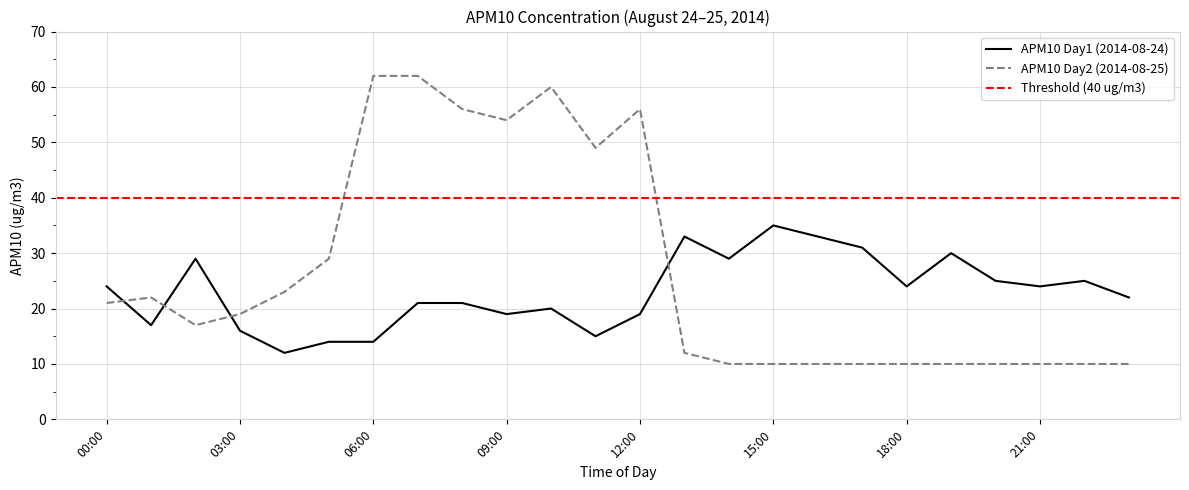

List the series in order of their peak value, lowest first.

APM10 Day1 (2014-08-24), APM10 Day2 (2014-08-25)